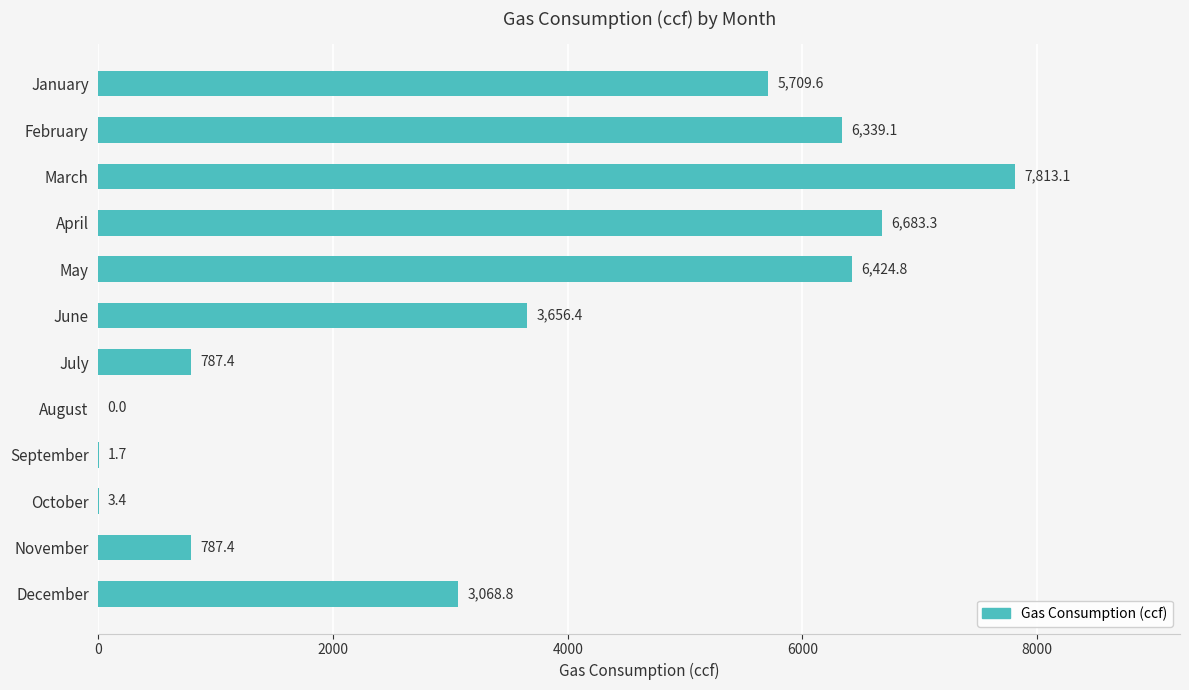

What is the change in value from July to October?

-784.0